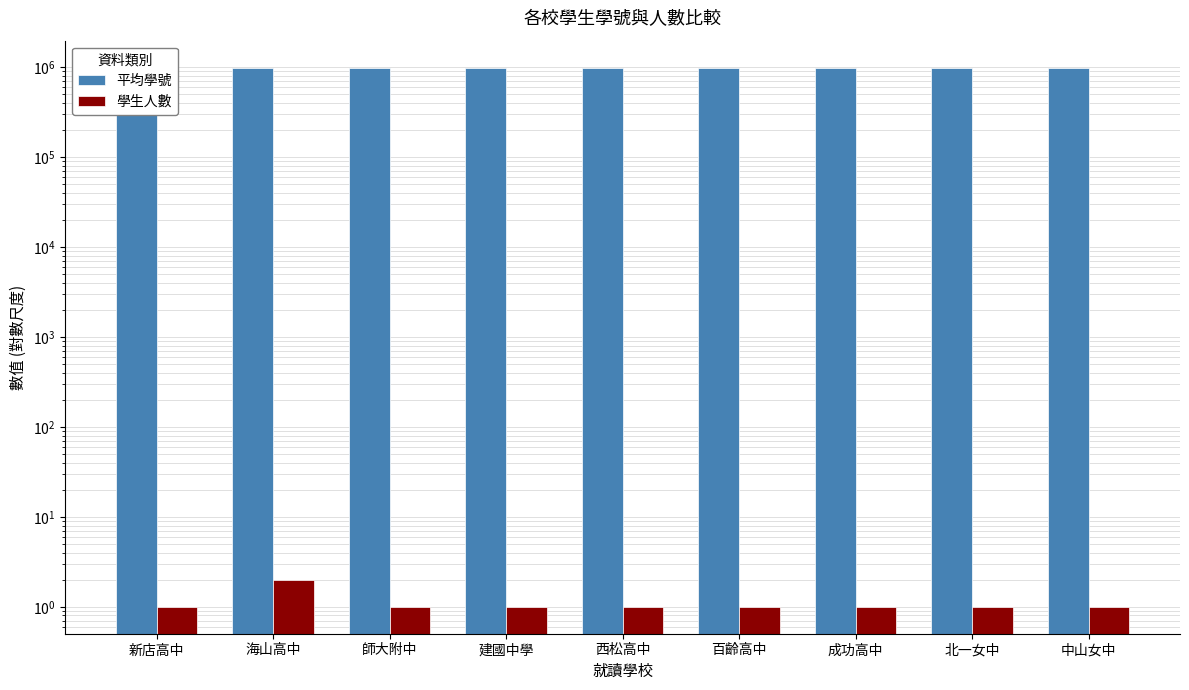

What is the value of the 平均學號 bar at the 2nd from the left?

990240